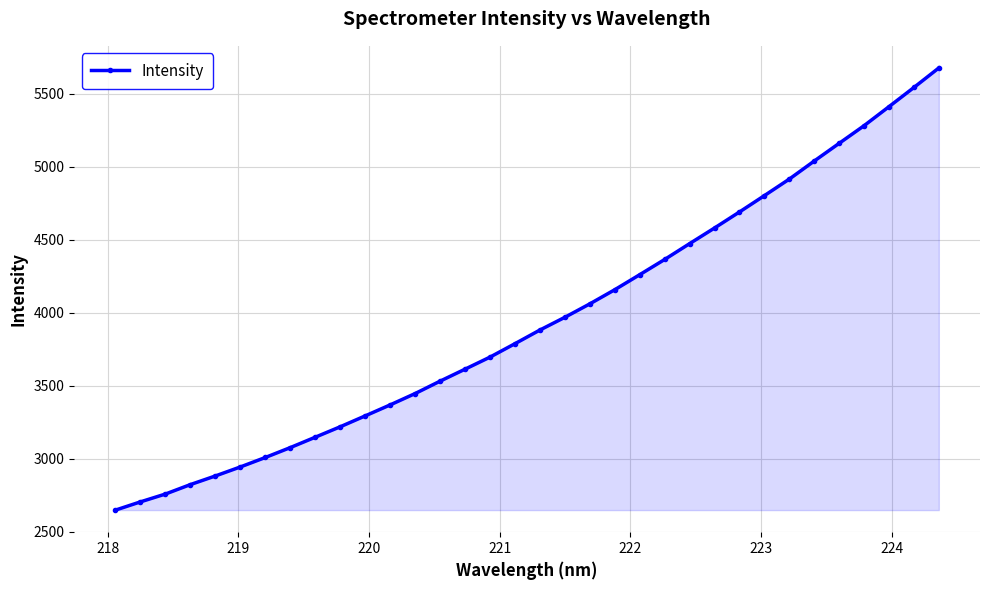

What is the value of the 3rd point from the left?

2758.9